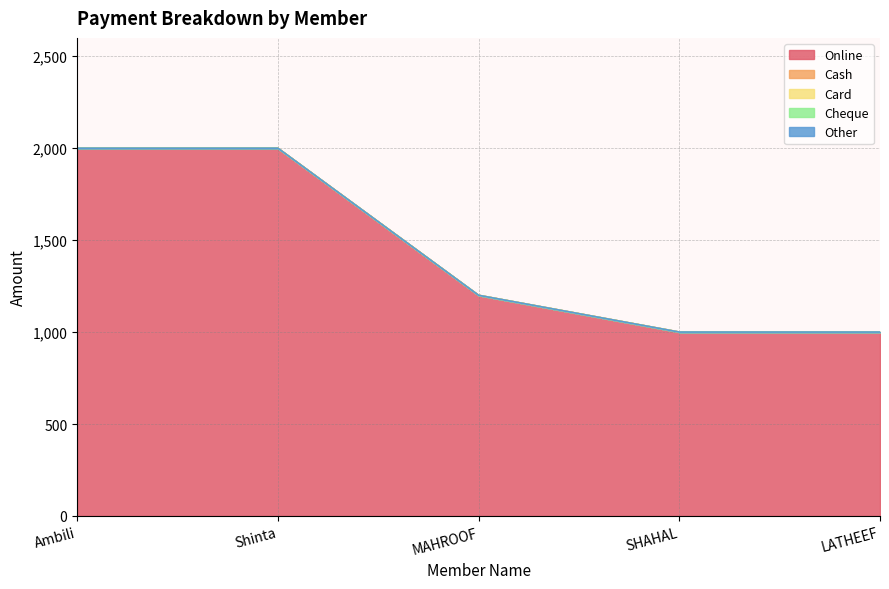

Reading right to left, extract all data points from this chart.

Online: LATHEEF=1000	SHAHAL=1000	MAHROOF=1200	Shinta=2000	Ambili=2000
Cash: LATHEEF=0	SHAHAL=0	MAHROOF=0	Shinta=0	Ambili=0
Card: LATHEEF=0	SHAHAL=0	MAHROOF=0	Shinta=0	Ambili=0
Cheque: LATHEEF=0	SHAHAL=0	MAHROOF=0	Shinta=0	Ambili=0
Other: LATHEEF=0	SHAHAL=0	MAHROOF=0	Shinta=0	Ambili=0